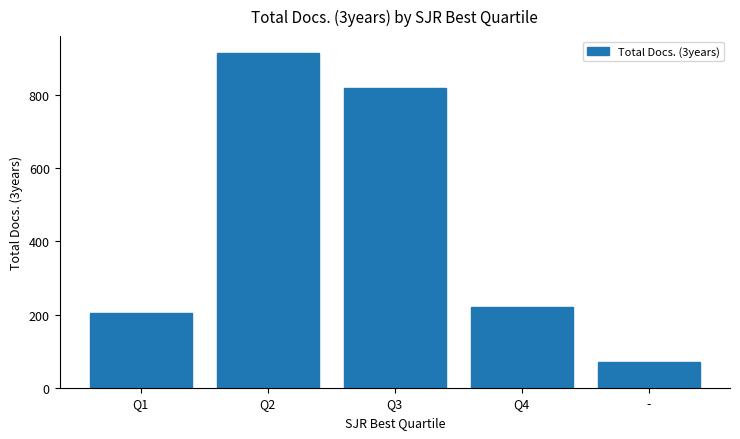

At which label is the value closest to 493?

Q4